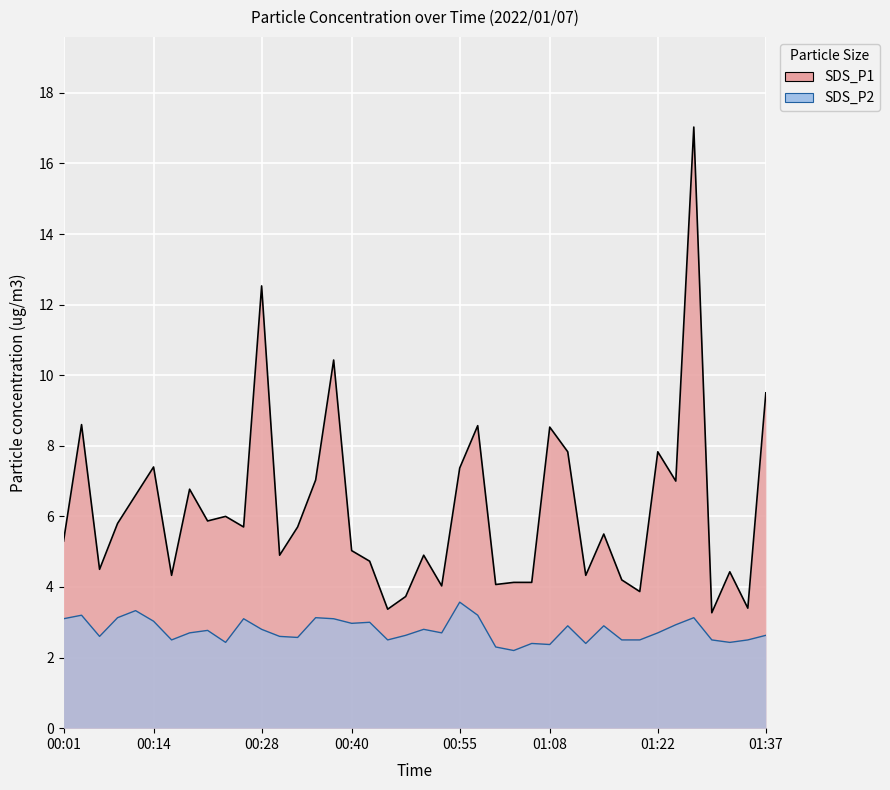

Which series has the largest total across all categories?

SDS_P1